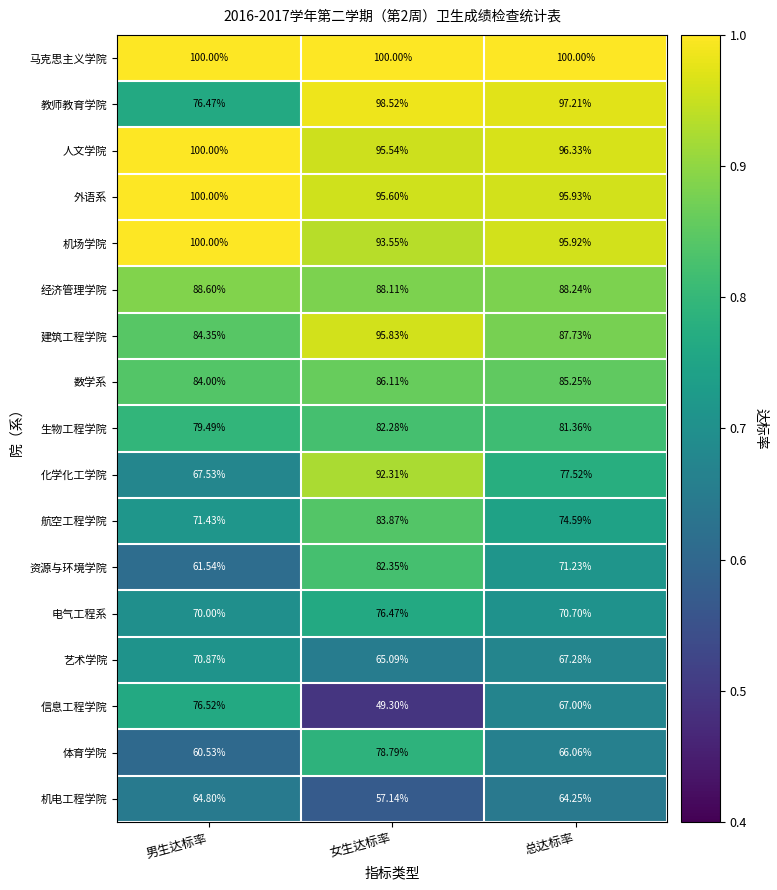

Where does the 航空工程学院 series first go above 74?

女生达标率